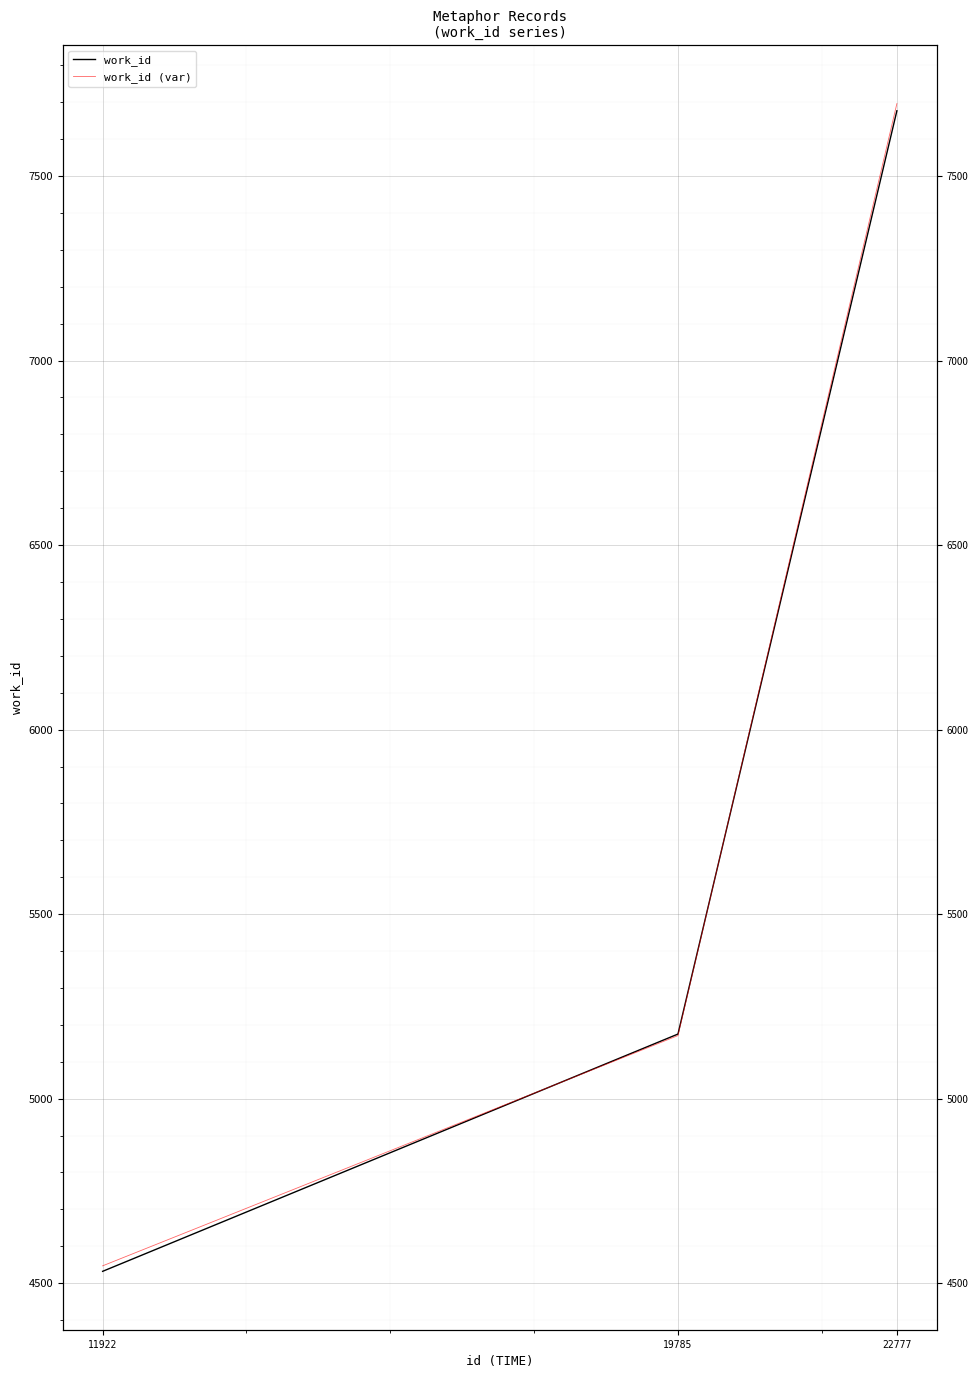

What is the difference between the work_id values at 22777 and 11922?

3145.0